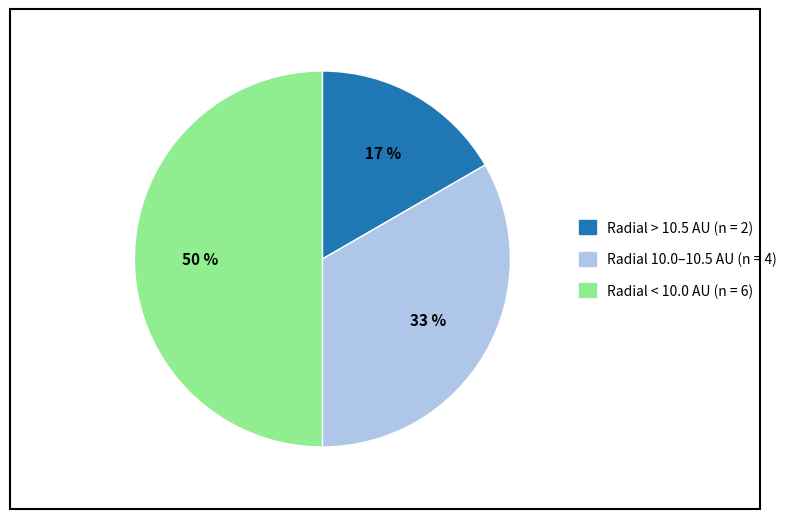

To the nearest percent, what is the difference between the largest and smallest slice percentages?

33%